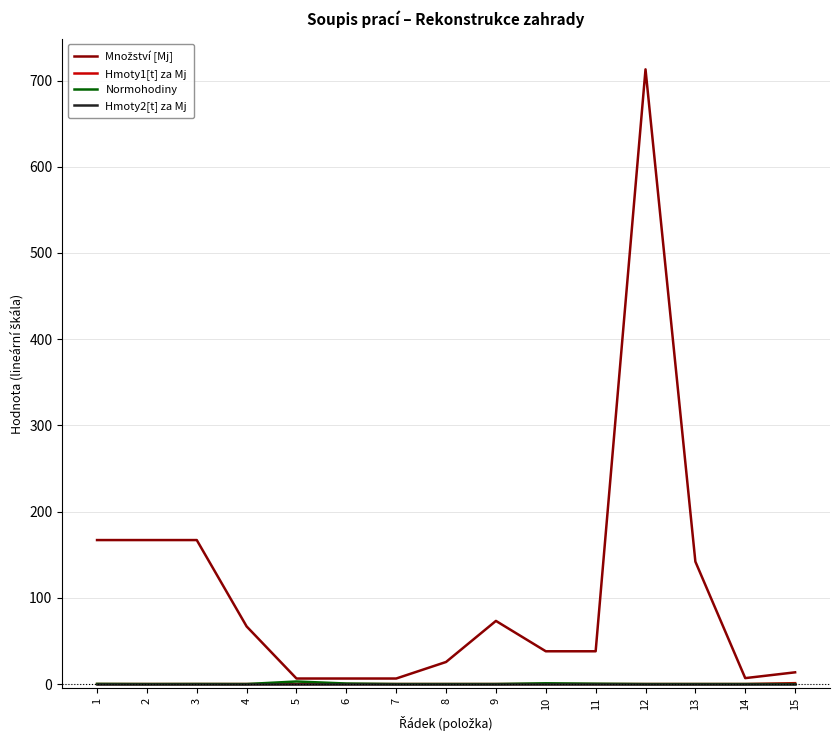

What is the sum of the Normohodiny values at 5 and 15?

2.9